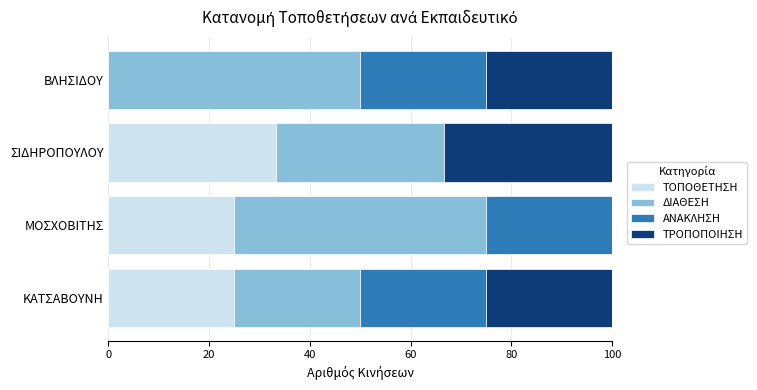

Is it true that ΤΟΠΟΘΕΤΗΣΗ equals 25.0 at ΚΑΤΣΑΒΟΥΝΗ?

True